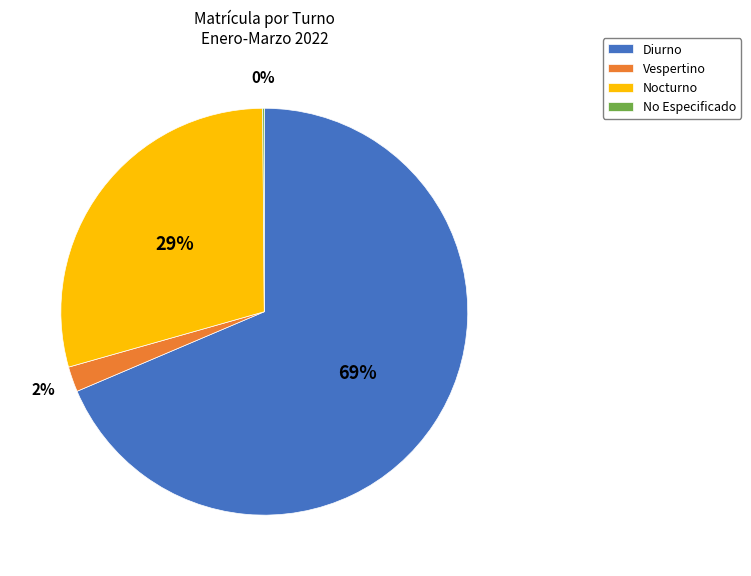

Approximately how many times larger is the value at Nocturno compared to Diurno?

0.4